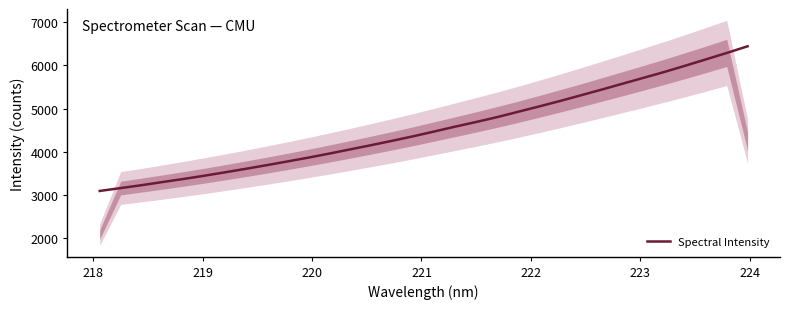

What is the lowest value of the Spectral Intensity series?

3094.6